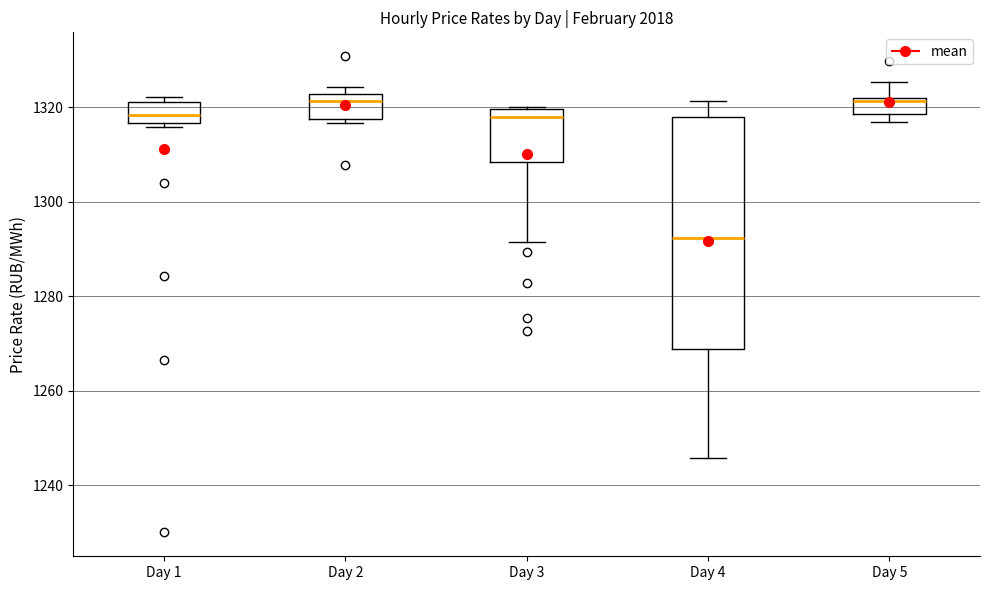

Reading left to right, read every box against the y-axis: the position of its median line, the range the box covers, and the ends of its whiskers. The values are not printed on the chart, so give them approximately, as read against the axis.

Day 1: median 1318, box 1316 to 1322, whiskers 1316 (just below the box's lower edge) to 1322 (just above the box's upper edge)
Day 2: median 1322 (just below the box's upper edge), box 1318 to 1322, whiskers 1316 to 1324
Day 3: median 1318, box 1308 to 1320, whiskers 1292 to 1320
Day 4: median 1292, box 1268 to 1318, whiskers 1246 to 1322
Day 5: median 1322, box 1318 to 1322, whiskers 1316 to 1326